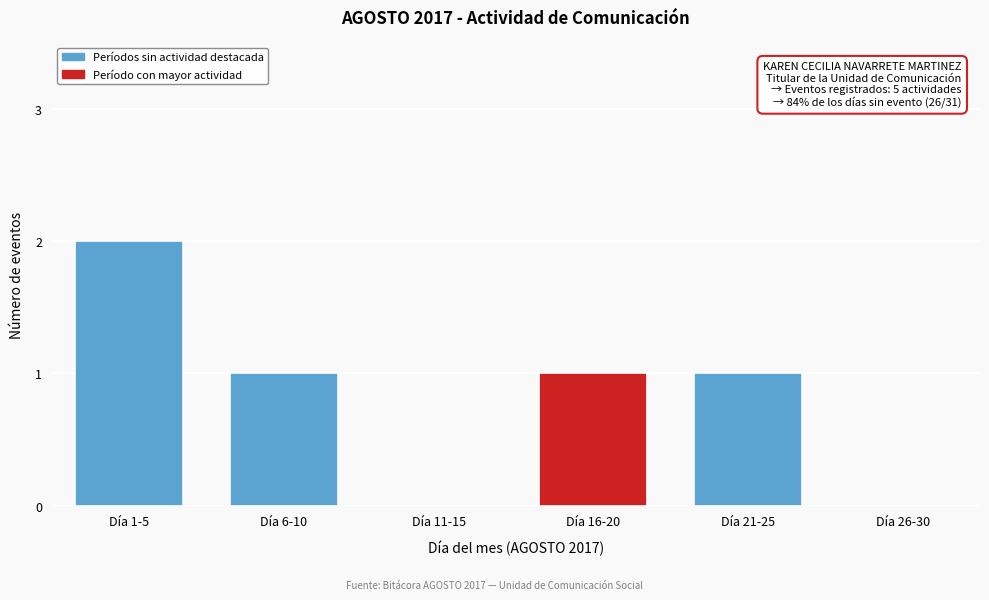

Reading left to right, extract all data points from this chart.

Día 1-5=2	Día 6-10=1	Día 11-15=0	Día 16-20=1	Día 21-25=1	Día 26-30=0